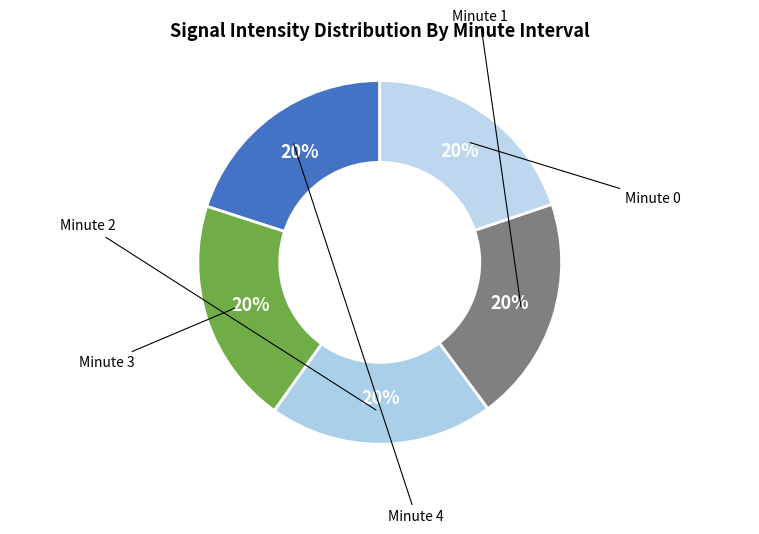

How many segments does this pie chart have?

5